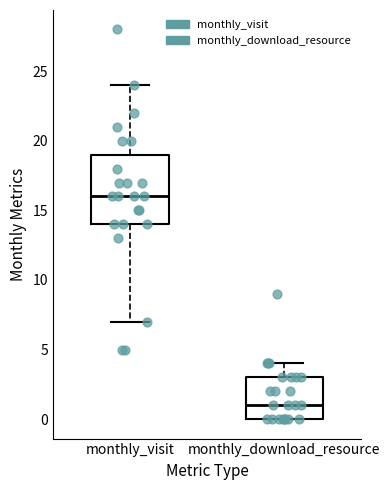

Reading left to right, transcribe this box plot: for each box, give where its median line is, the range the box spans, and where its two whiskers end, as read against the y-axis. The values are not printed on the chart, so give them approximately, as read against the axis.

monthly_visit: median 16, box 14 to 19, whiskers 7 to 24
monthly_download_resource: median 1, box 0 to 3, whiskers 0 to 4